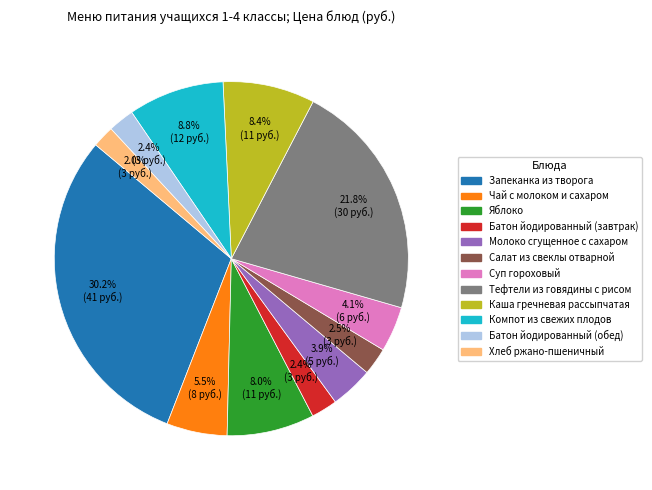

How many slices are in this pie chart?

12